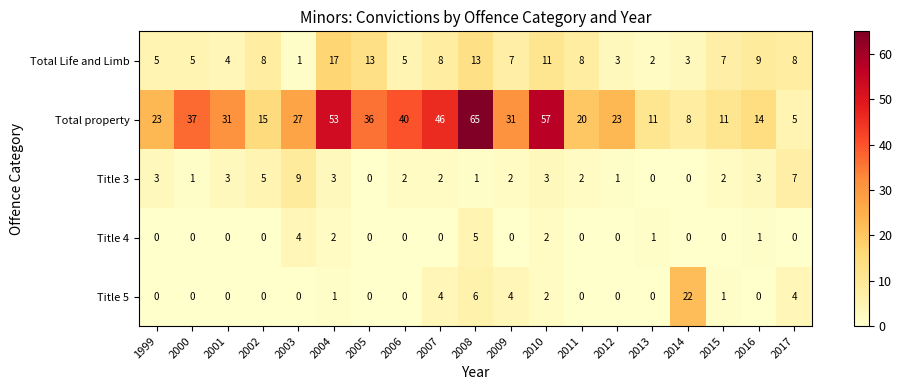

Count the number of data series in this chart.

5